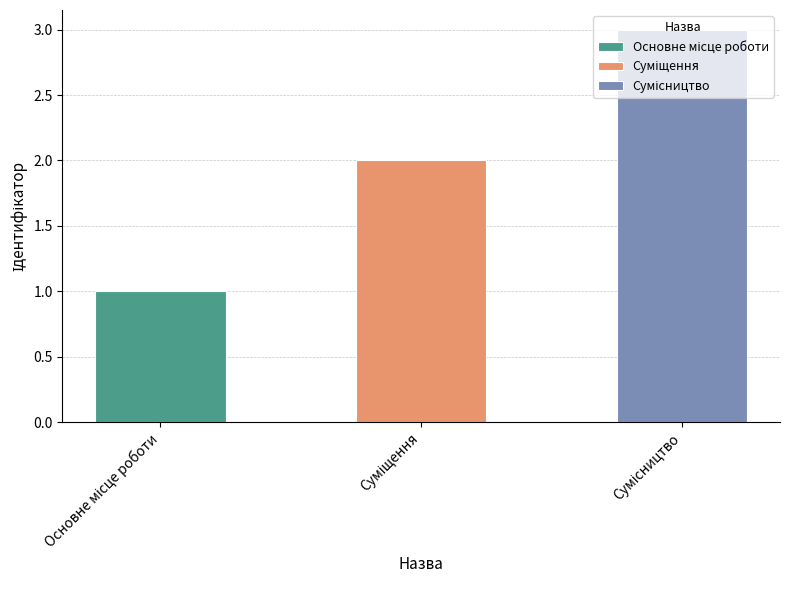

Where does the data first go above 2?

Сумісництво